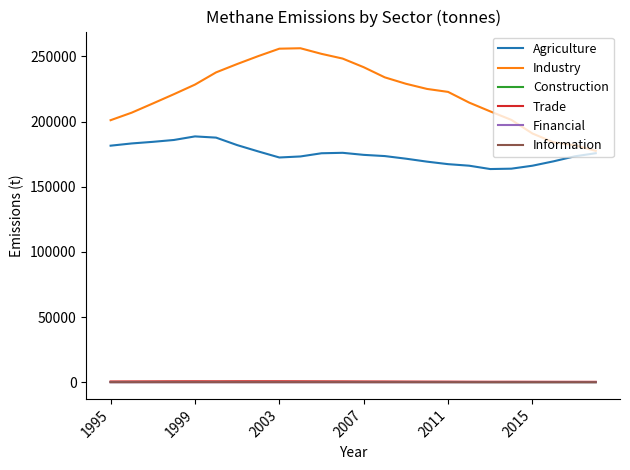

What is the greatest value displayed?

256241.2